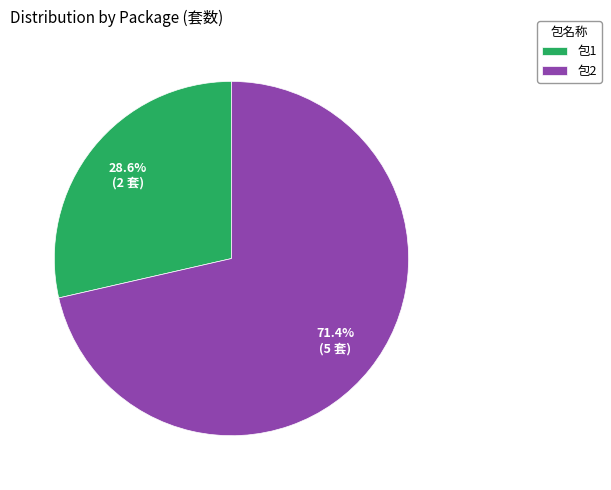

Between 包1 and 包2, which is larger?

包2